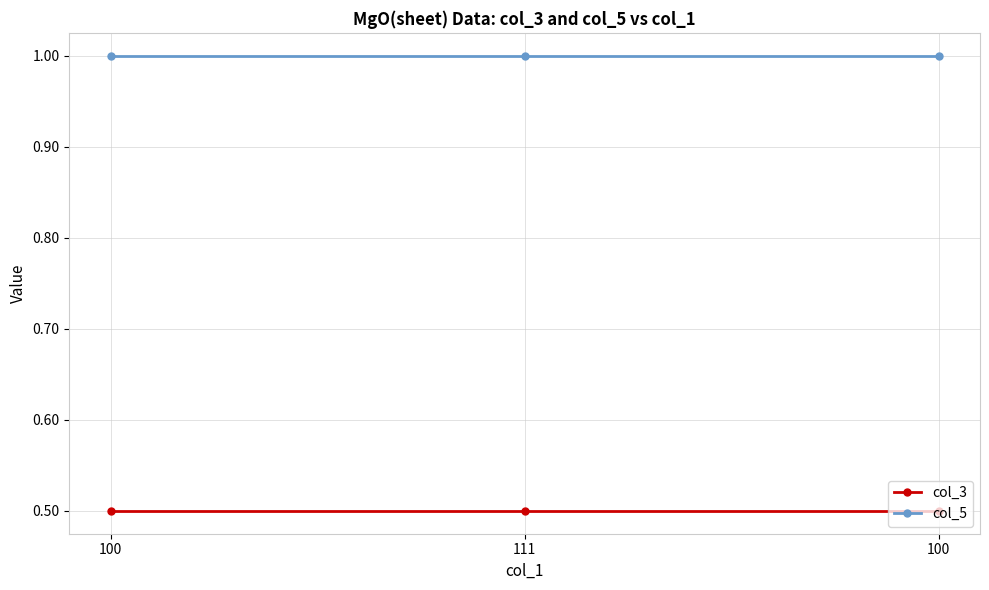

What is the value of the col_3 point at the 2nd from the left?

0.5